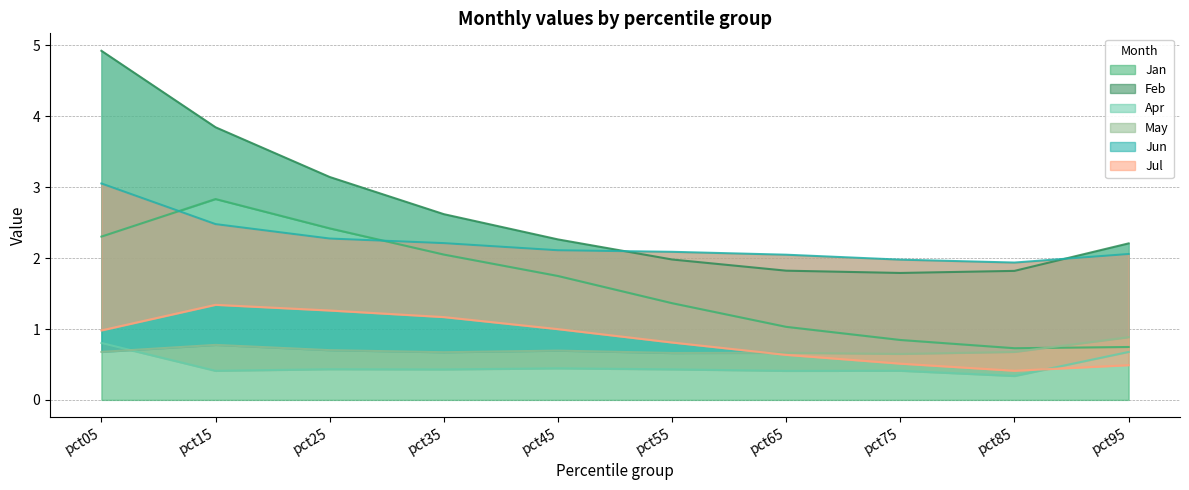

How many intersections are there between Jun and Feb?

2